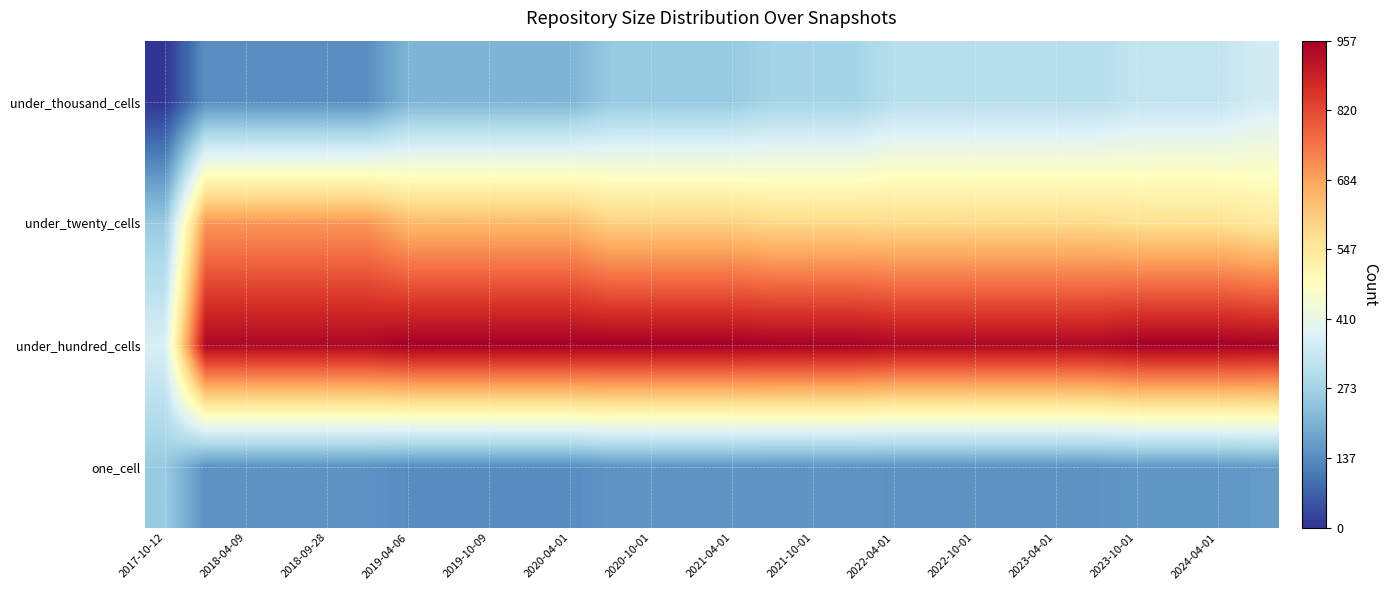

Rank the series by their maximum value, from highest to lowest.

under_hundred_cells, under_twenty_cells, under_thousand_cells, one_cell